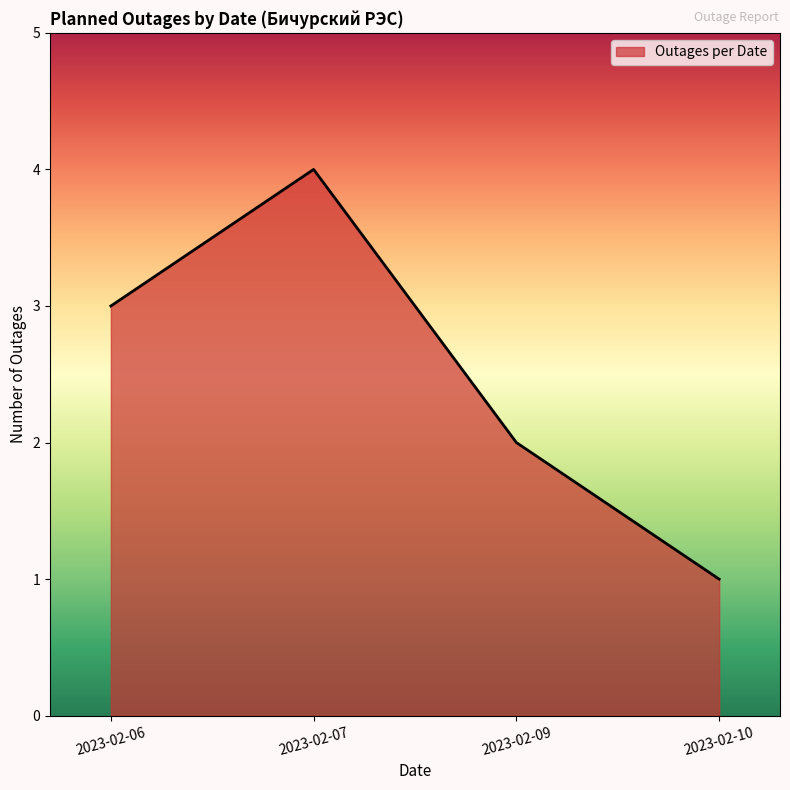

The value at 2023-02-09 is 1. True or false?

False